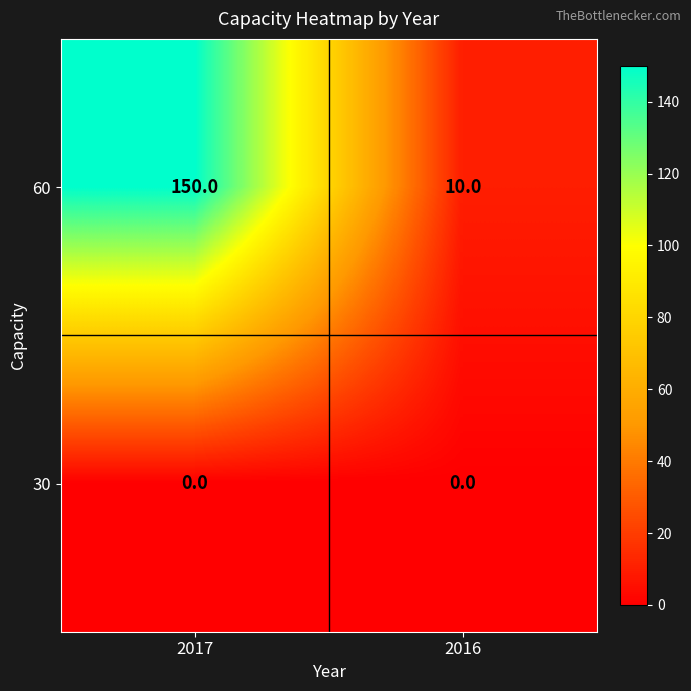

Rank the series by their maximum value, from lowest to highest.

30, 60